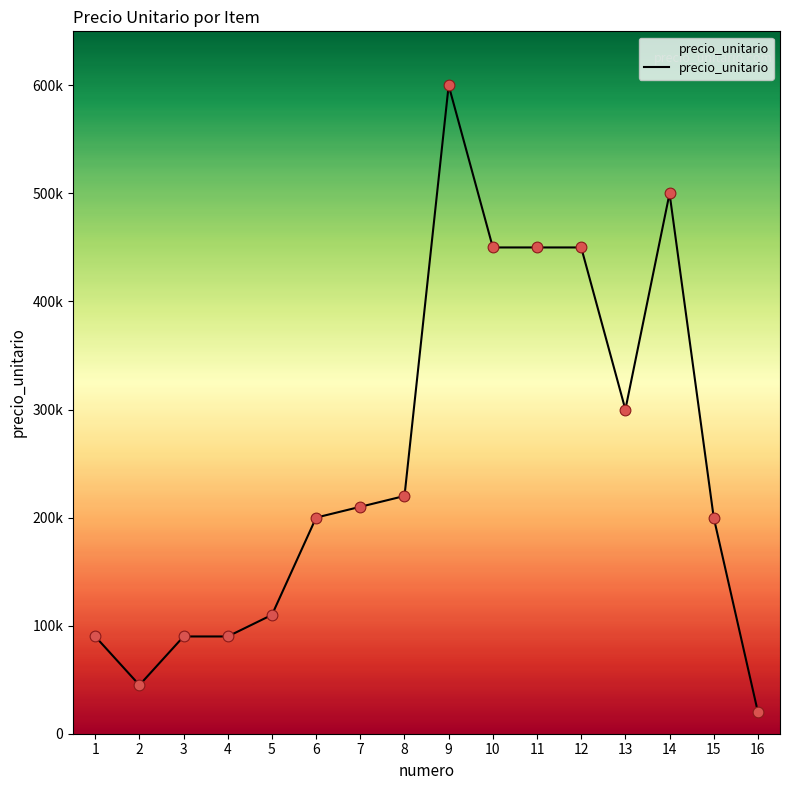

Between 9 and 13, which is larger?

9